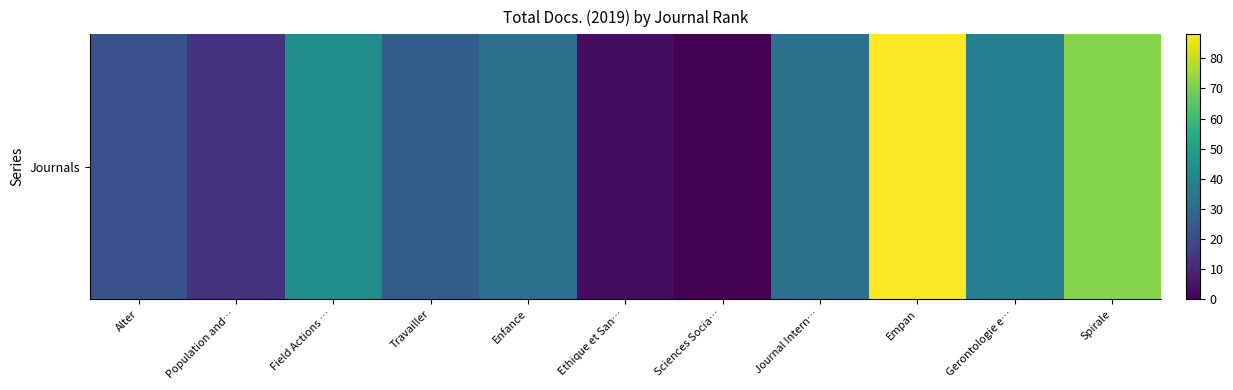

Reading left to right, what are all the values shown in this chart?

Alter=22	Population and…=13	Field Actions …=43	Travailler=26	Enfance=32	Ethique et San…=3	Sciences Socia…=0	Journal Intern…=33	Empan=88	Gerontologie e…=38	Spirale=72